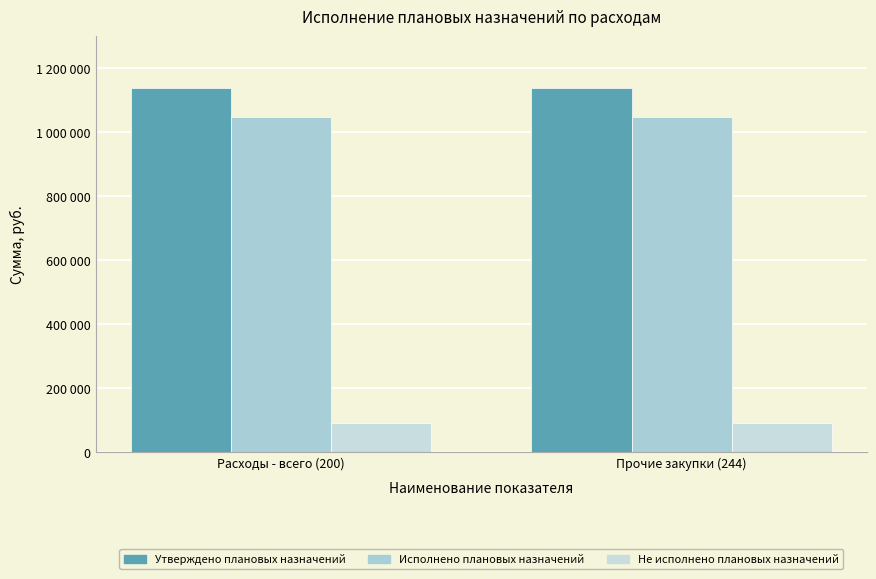

Does the chart contain any negative values?

No